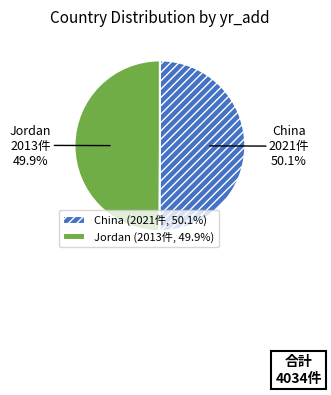

How many segments does this pie chart have?

2